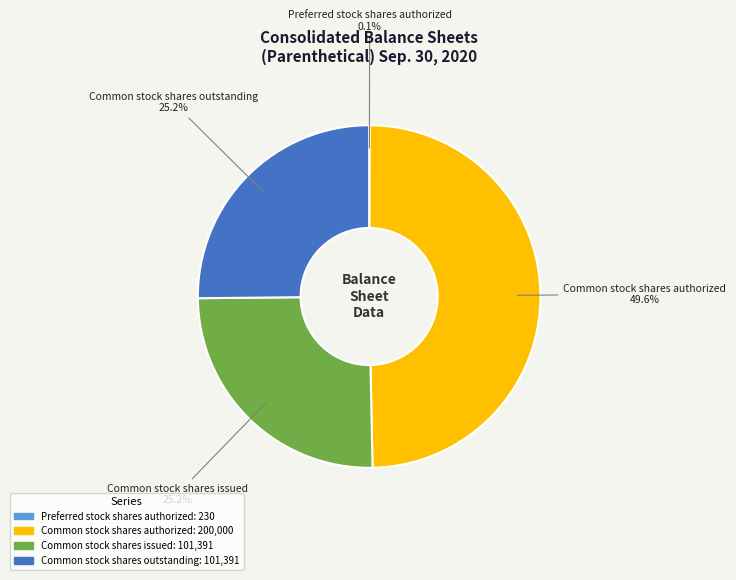

Is there any slice that represents more than half of the pie?

No